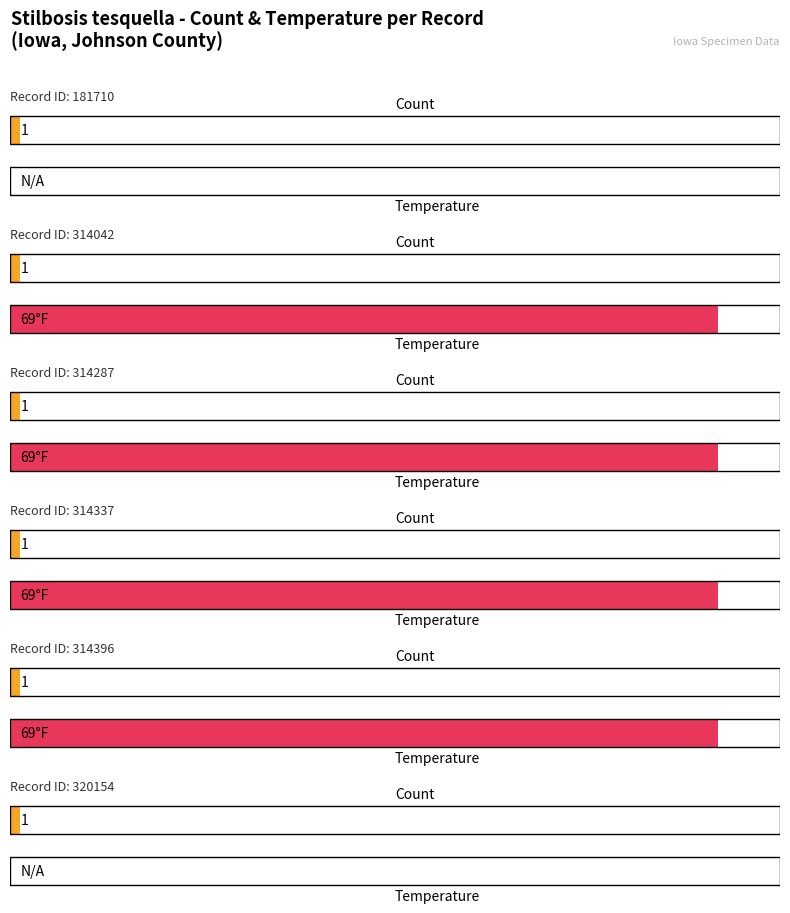

At which category is the sum across all series the highest?

314042